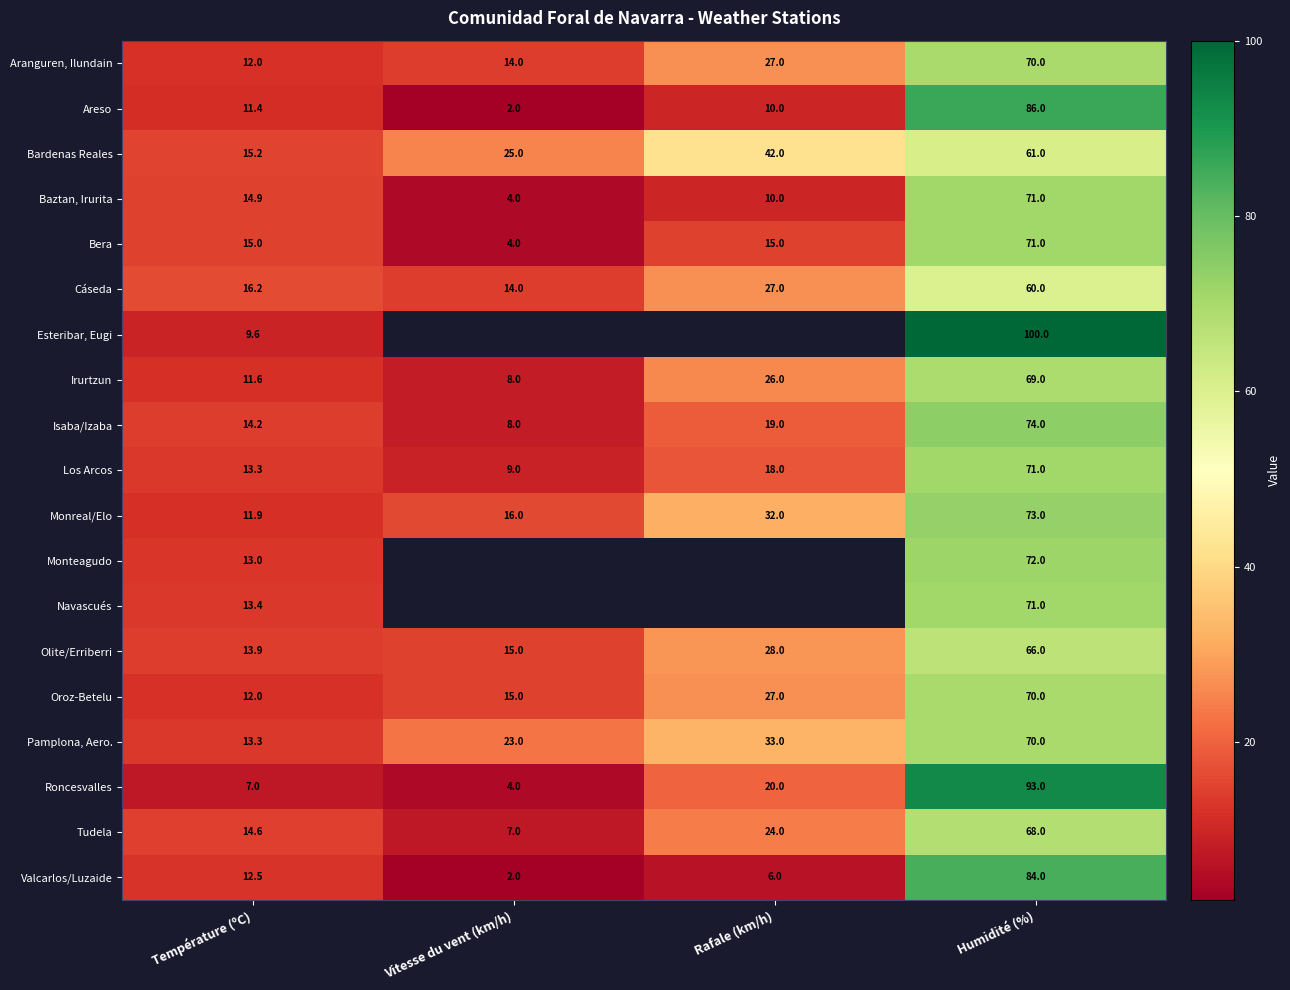

Between Rafale (km/h) and Humidité (%), which is larger?

Humidité (%)